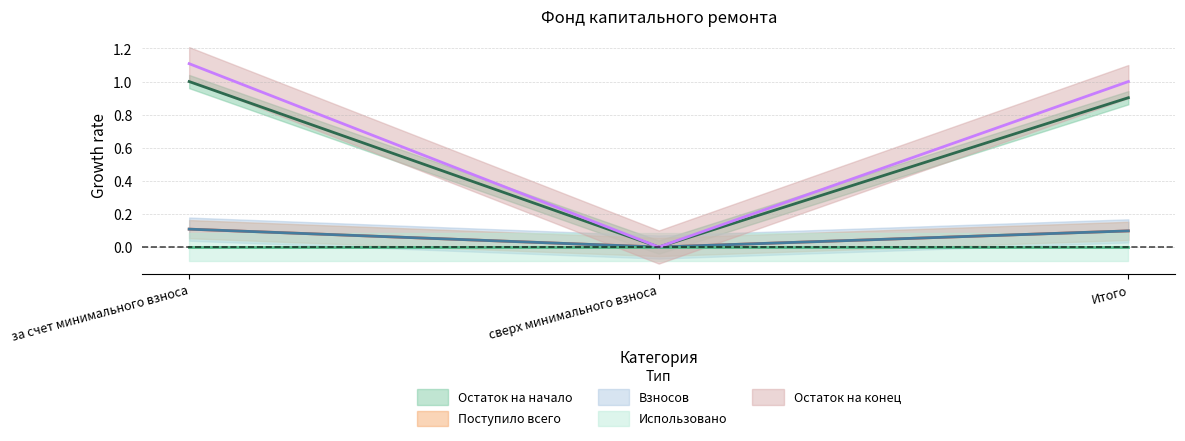

How many values in Остаток на конец are above zero?

2